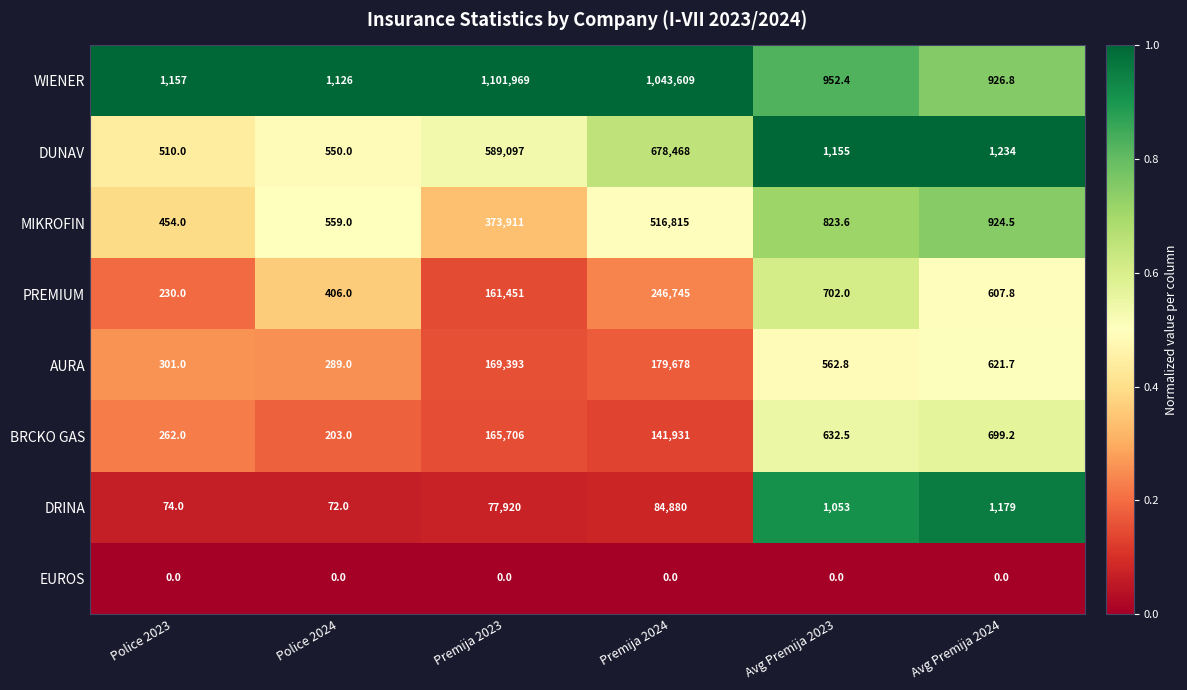

True or false: DRINA has a value of 74.0 at Police 2023.

True